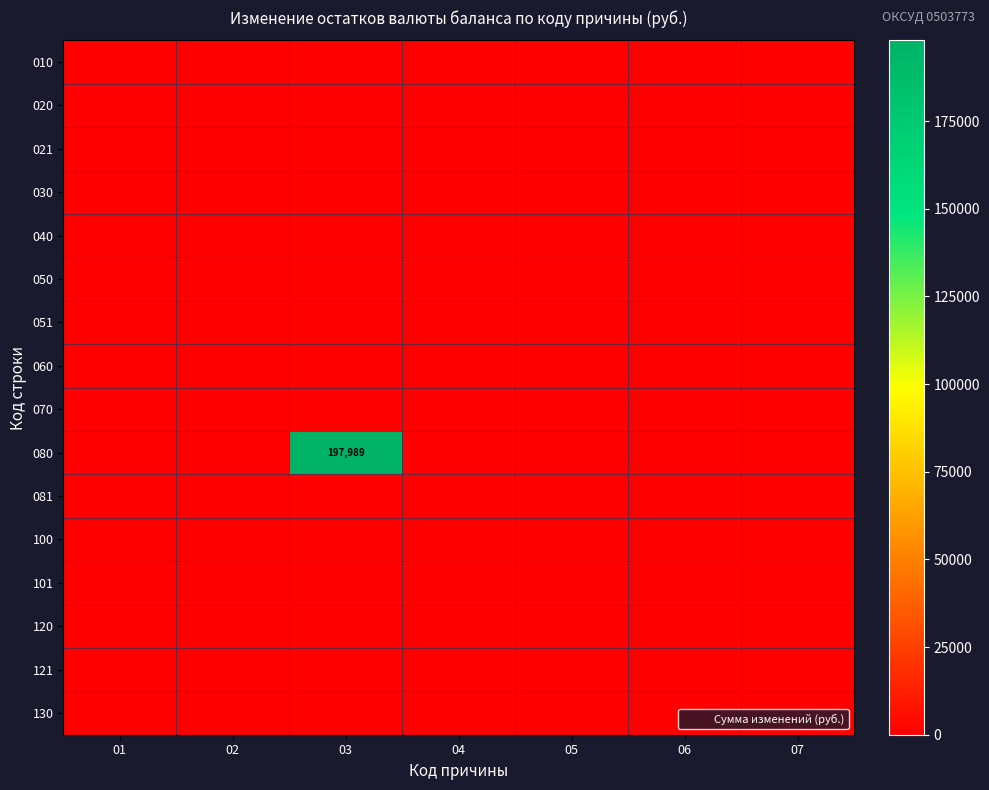

Where is 120 nearest to the value 0?

01